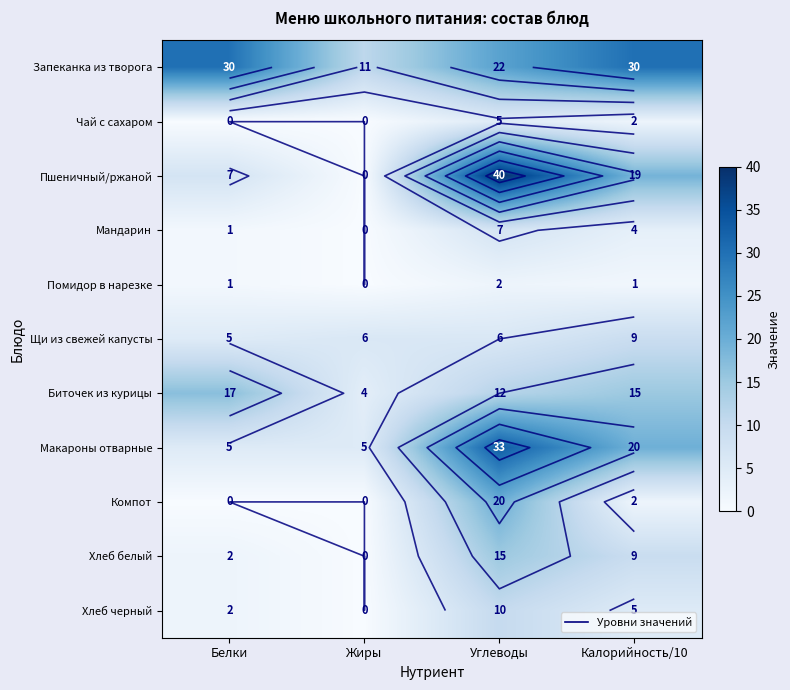

Count the Компот values in the range 0 to 20.

4